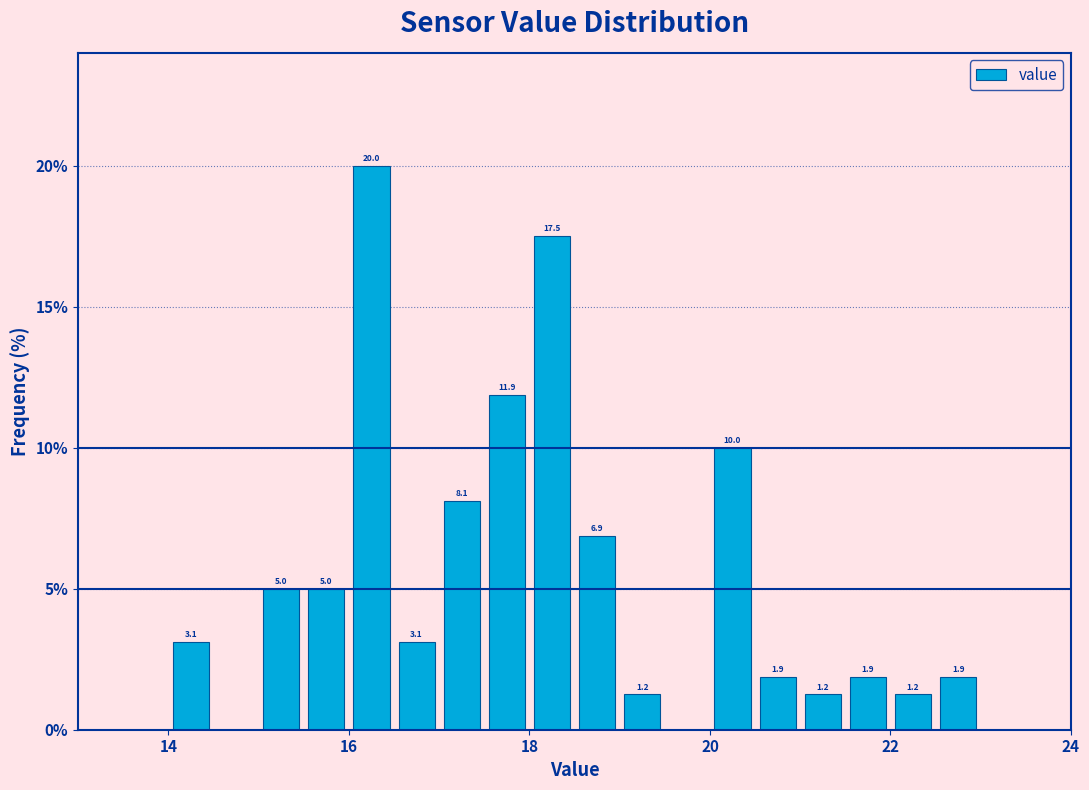

Read against the x-axis, roughly where is the centre of the tallest bar?

16.2